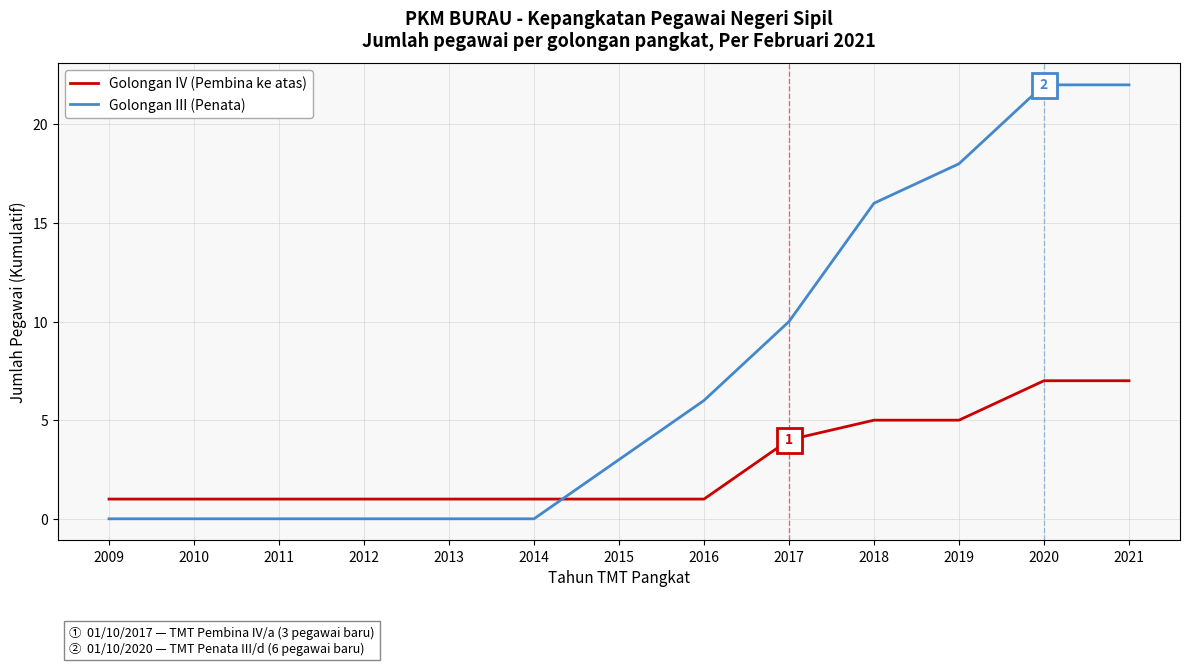

Is the value of Golongan IV (Pembina ke atas) at 2017 greater than the value of Golongan III (Penata) at 2021?

No